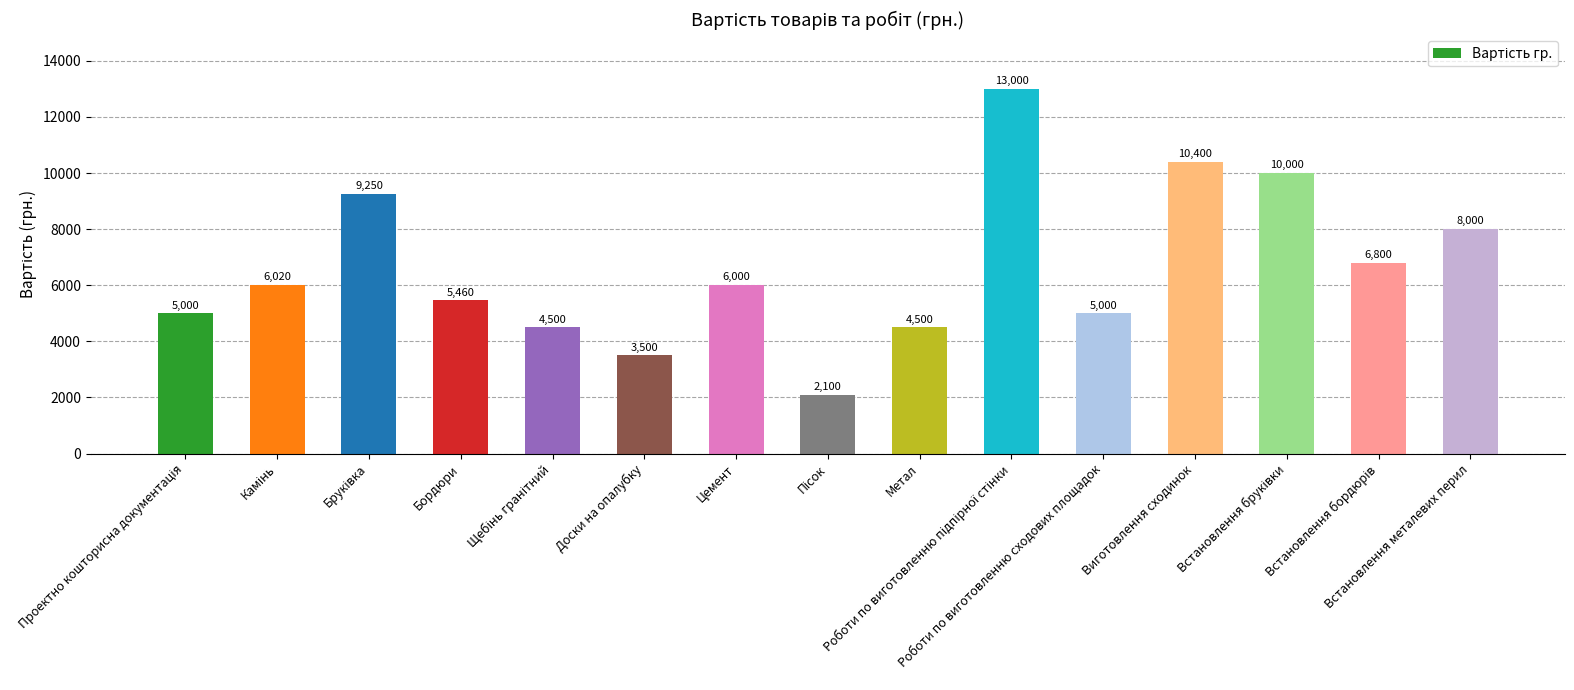

What is the value of the 1st bar from the left?

5000